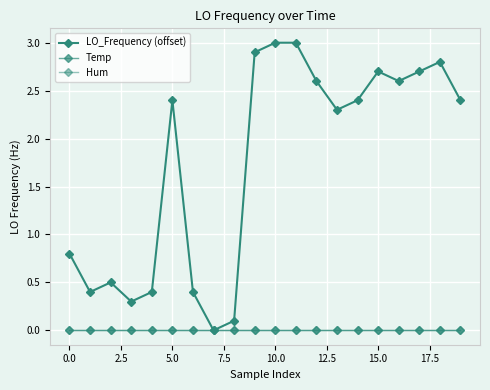

Is this an area chart (filled region under the line)?

No